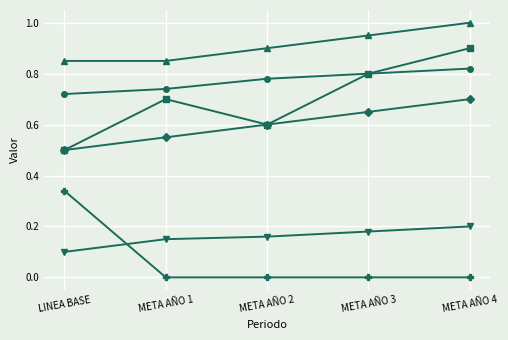

At which category is the sum across all series the highest?

META AÑO 4